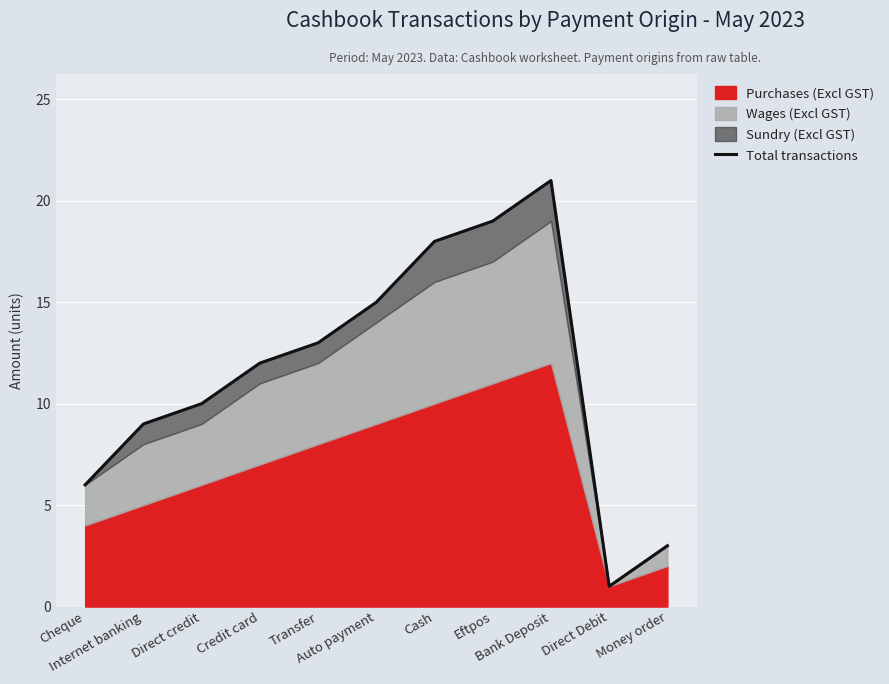

Reading left to right, list all the values displayed in this chart.

Cheque=6	Internet banking=9	Direct credit=10	Credit card=12	Transfer=13	Auto payment=15	Cash=18	Eftpos=19	Bank Deposit=21	Direct Debit=1	Money order=3